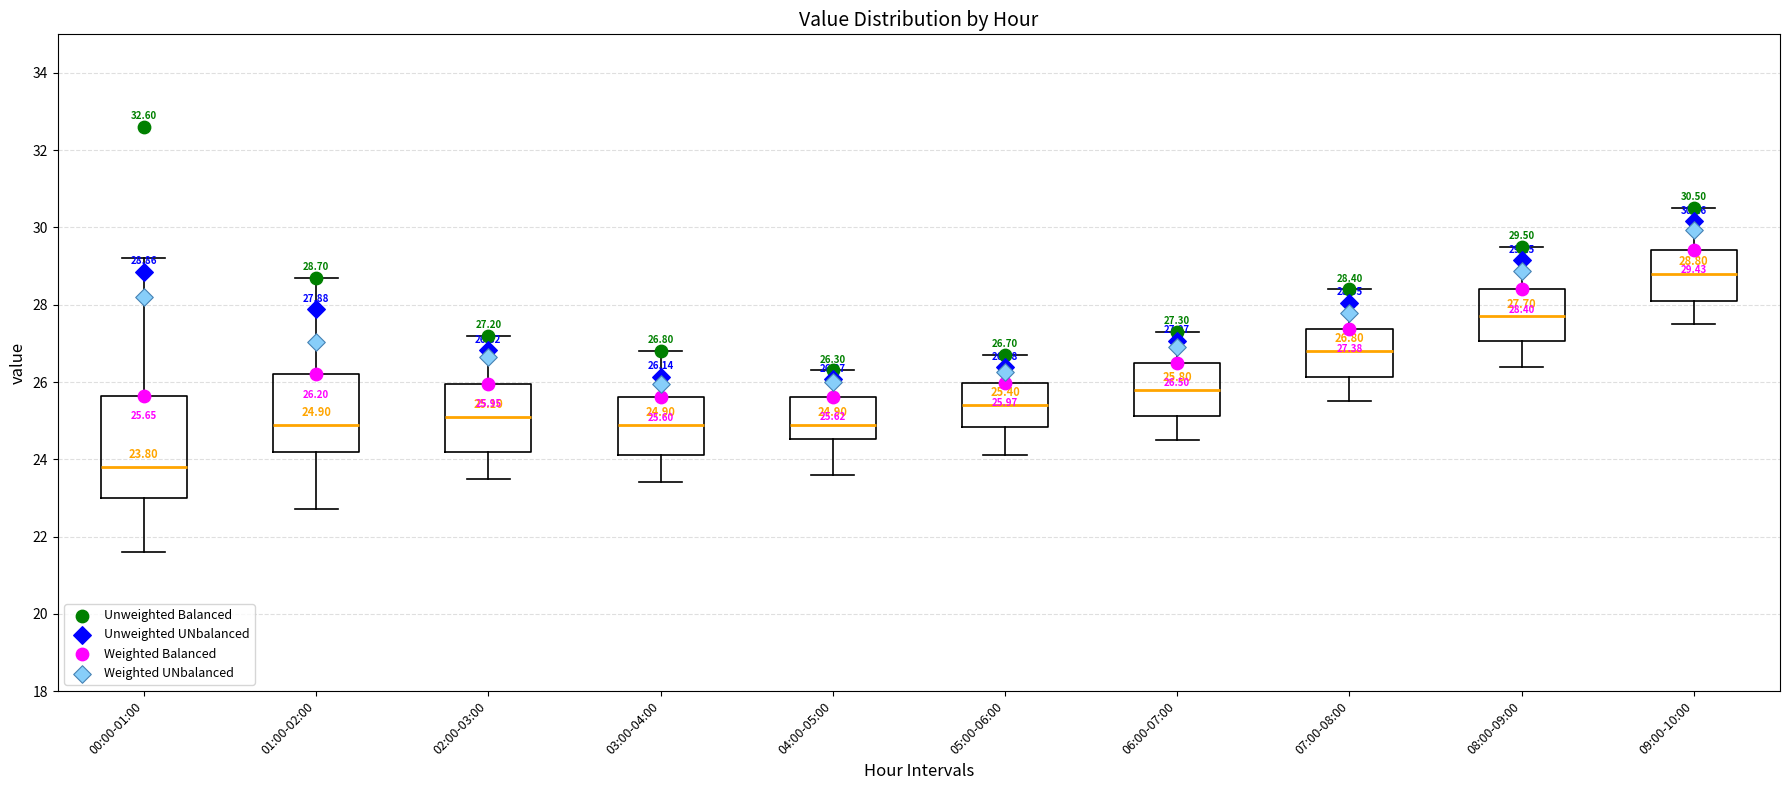

Comparing the boxes themselves (not the whiskers), which one is the tallest?

00:00-01:00